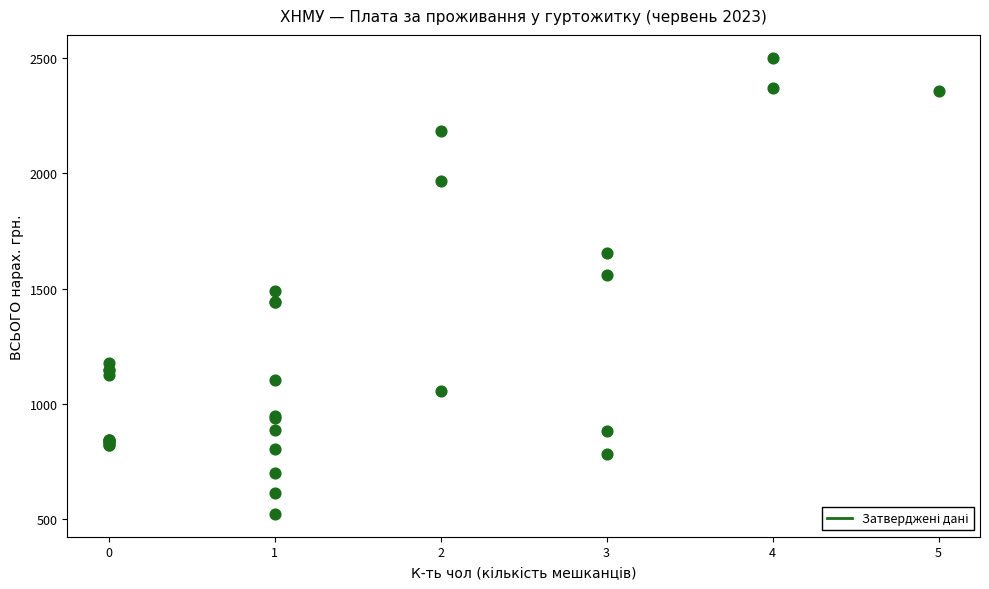

What Y value in the scatter plot is closest to 1511?

1487.2